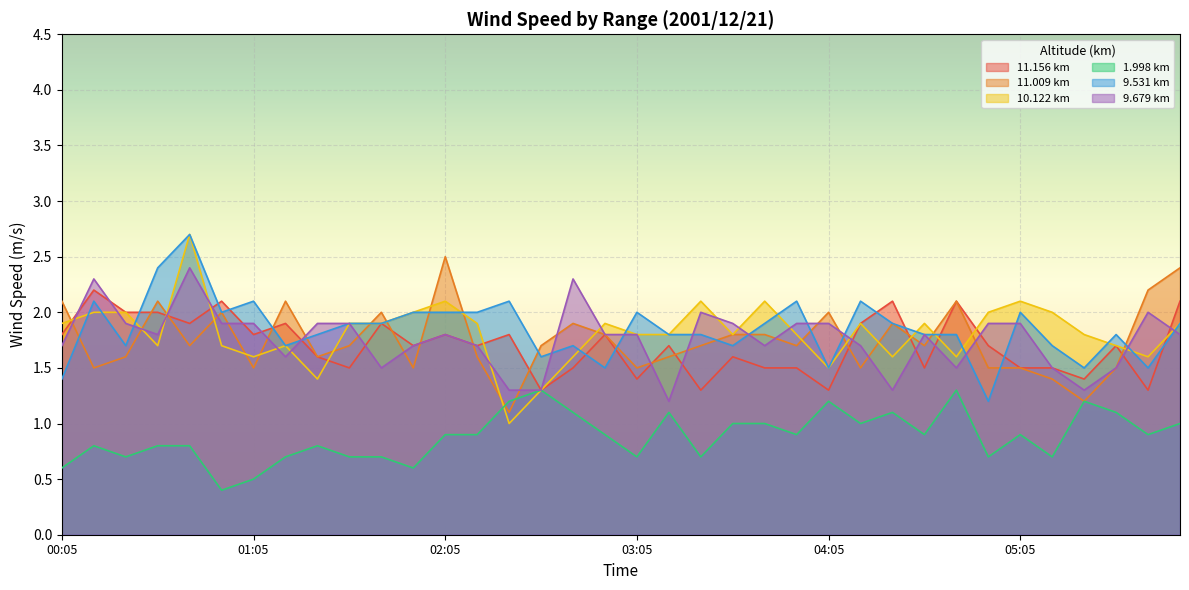

Which series has the largest total across all categories?

9.531 km